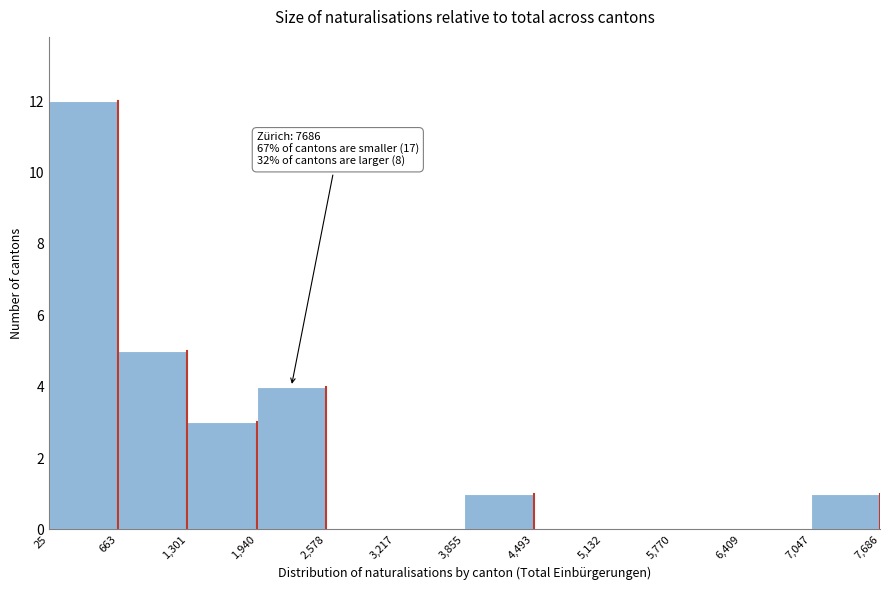

Which range on the x-axis has the tallest bar?

25 to 663